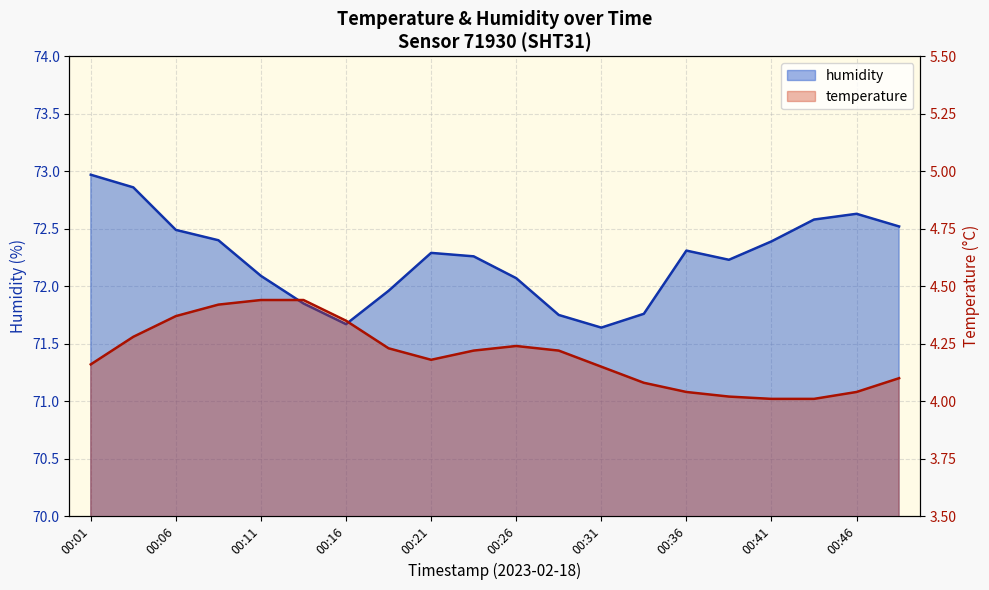

What is the average value of the temperature series?

4.2